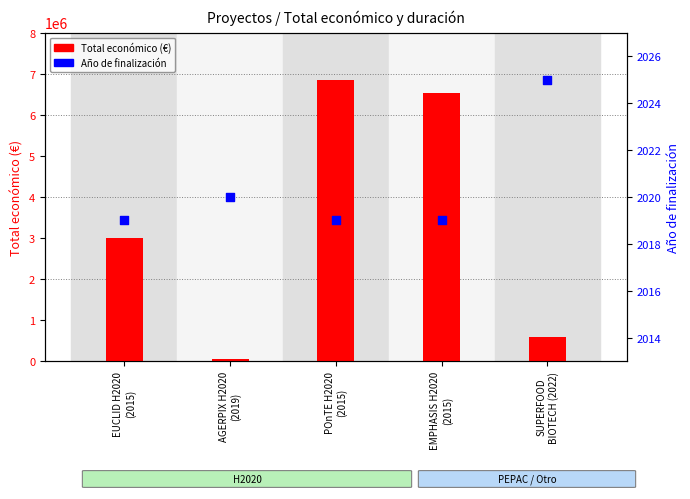

Is the value of Total económico (€) at POnTE H2020
(2015) greater than the value of Año de finalización at EUCLID H2020
(2015)?

Yes